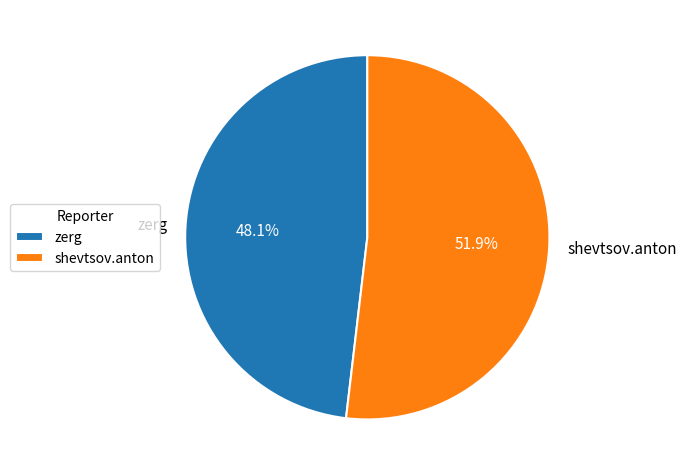

True or false: shevtsov.anton accounts for 45% of the total.

False